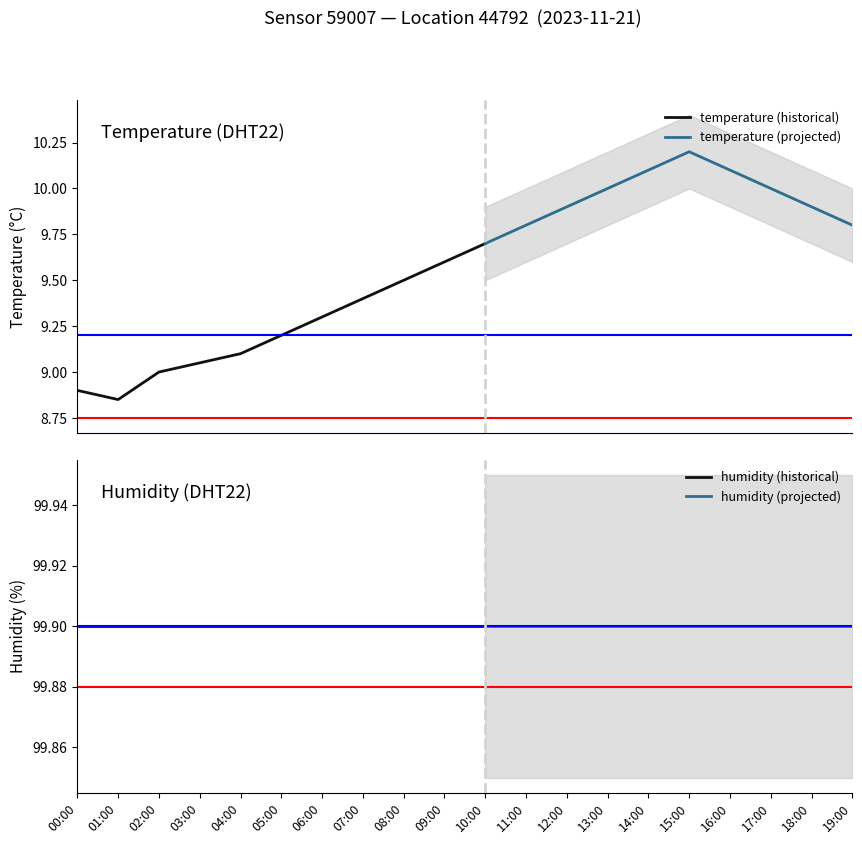

Is it true that humidity equals 153.1 at 01:00?

False